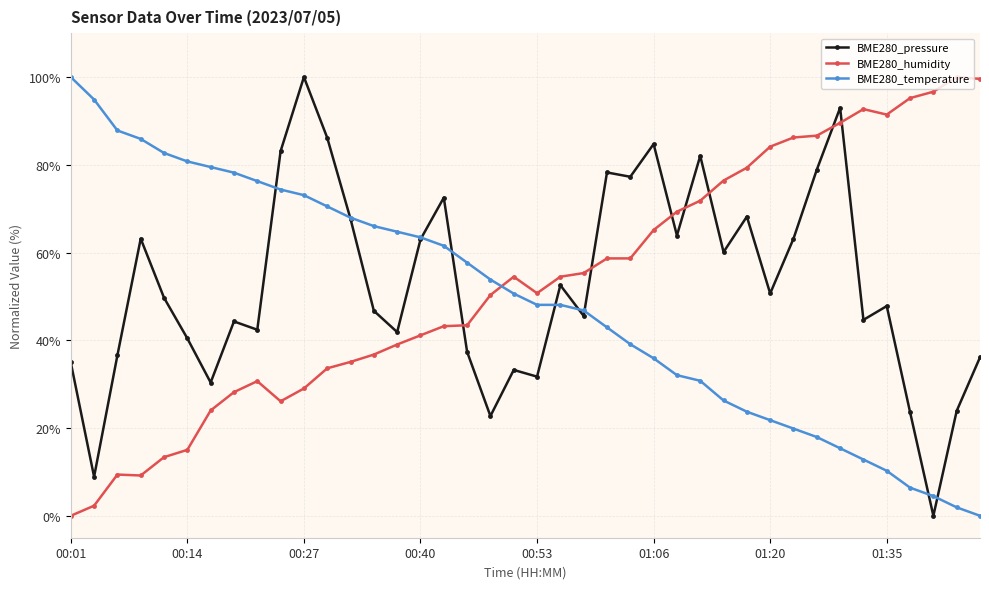

What is the average value of the BME280_pressure series?

52.8